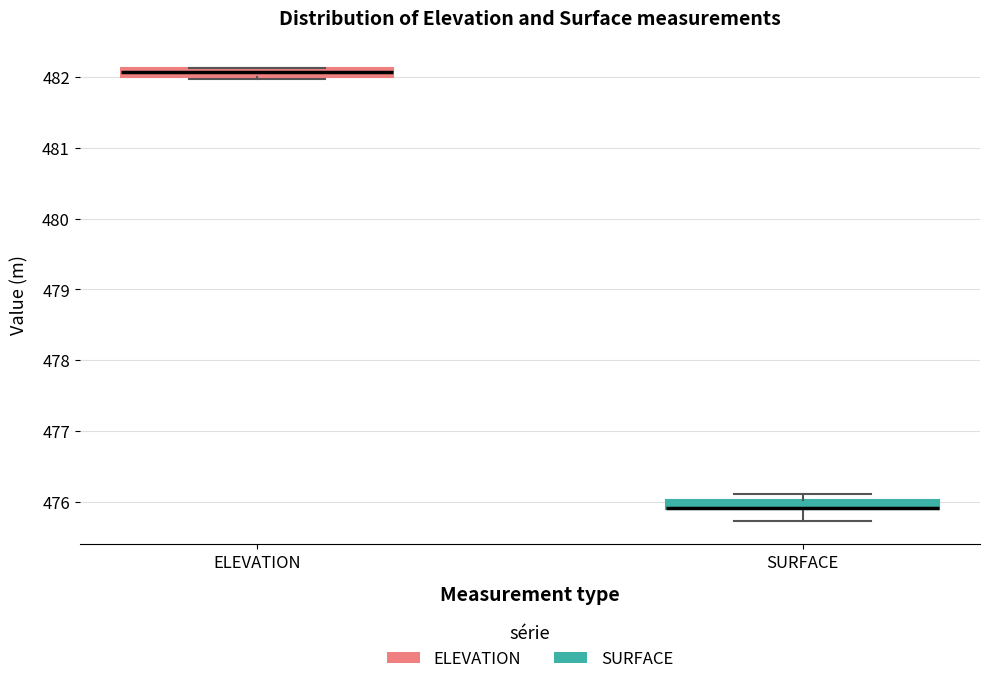

Where is the upper edge of the box for ELEVATION on the y-axis? The values are not printed on the chart, so give them approximately, as read against the axis.

482.1